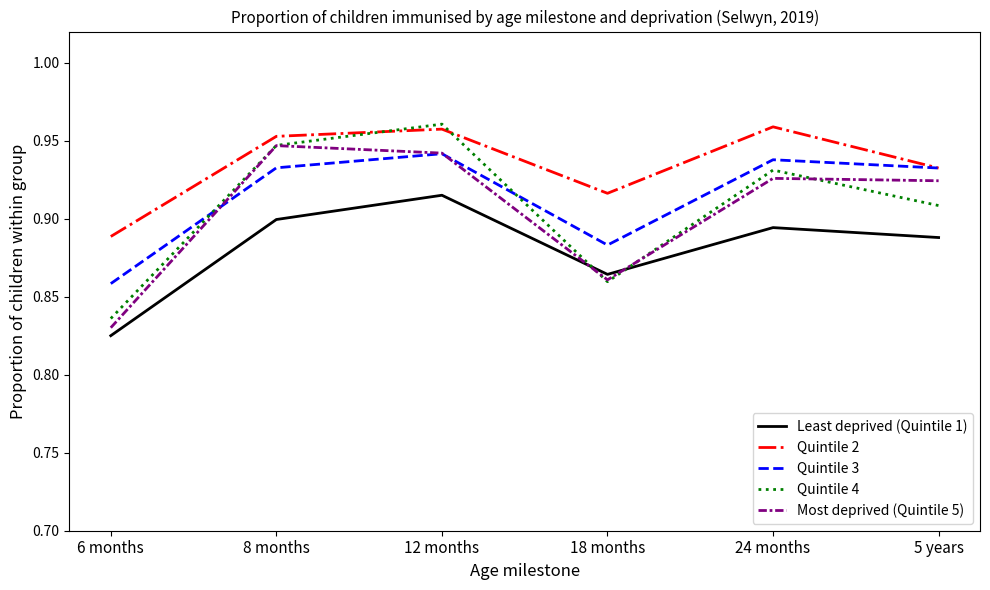

How many Most deprived (Quintile 5) values are between 0 and 1?

6